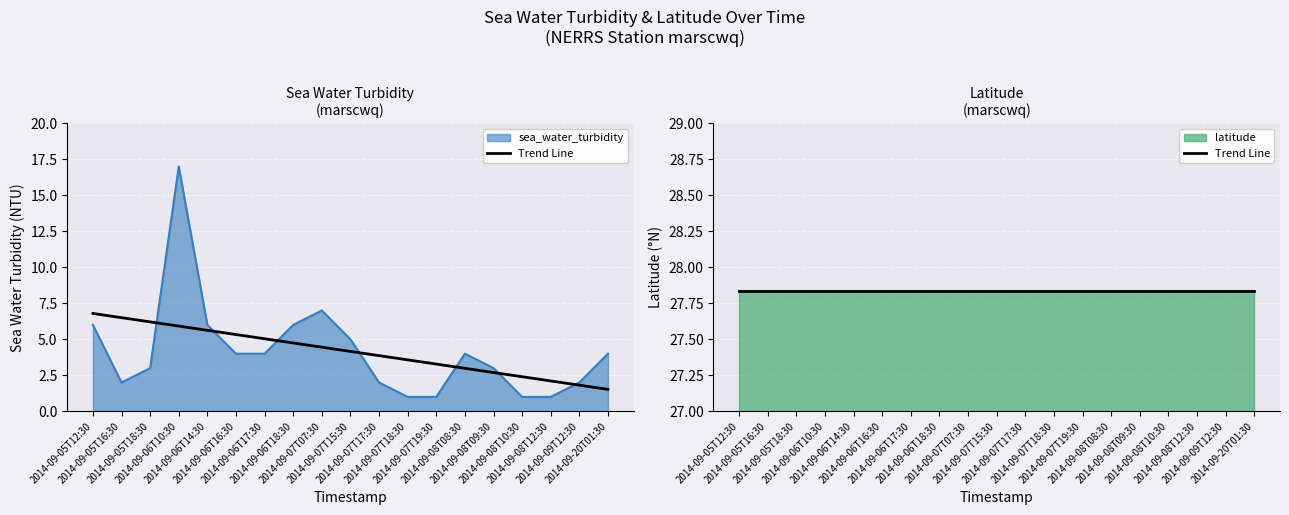

What is the value of the 17th point from the left?

1